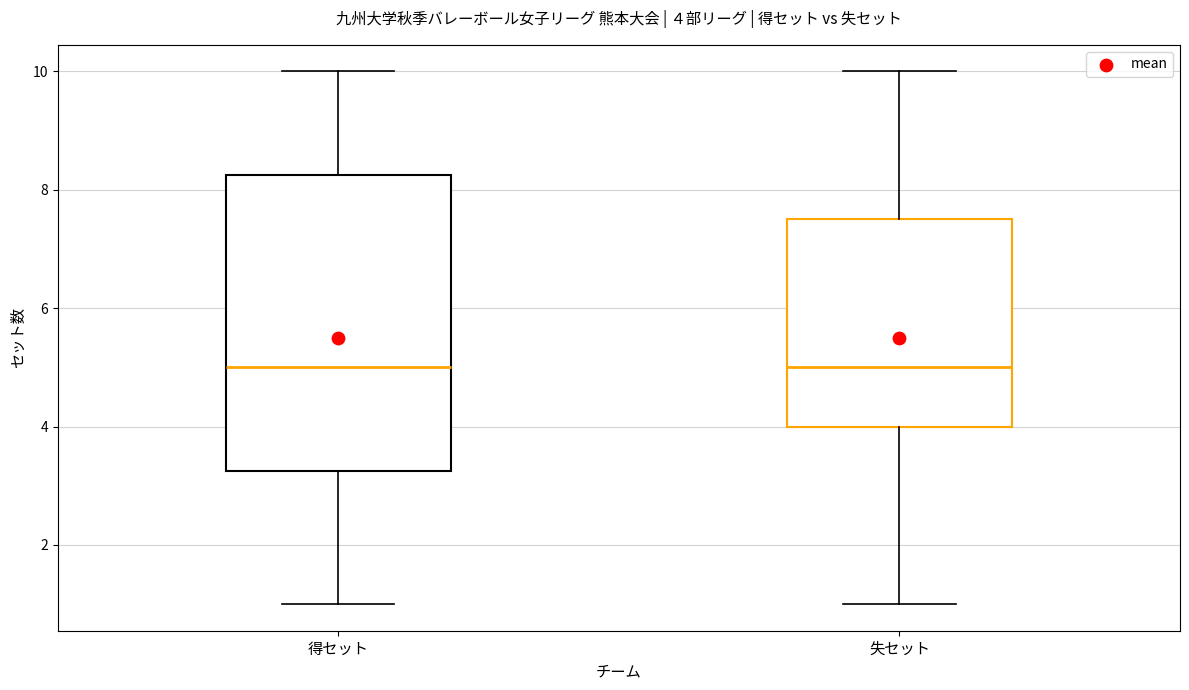

Comparing the boxes themselves (not the whiskers), which one is the tallest?

得セット